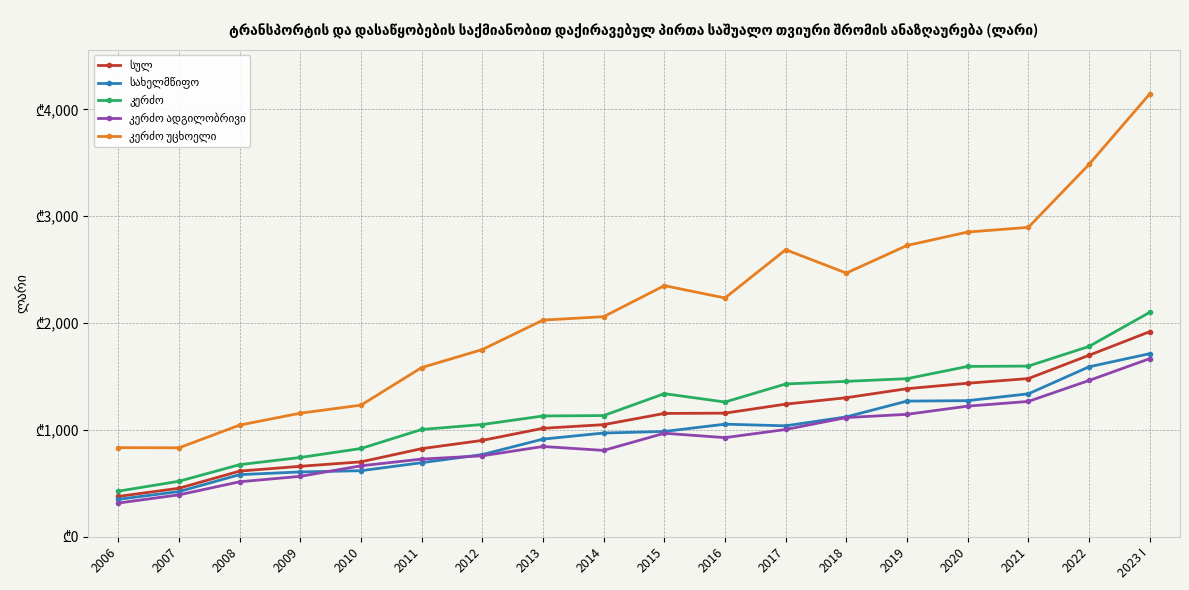

Reading left to right, transcribe all the data shown in this chart.

სულ: 2006=377.3	2007=453.9	2008=614.2	2009=659.0	2010=700.6	2011=824.1	2012=901.3	2013=1014.3	2014=1048.4	2015=1153.2	2016=1156.0	2017=1240.3	2018=1300.3	2019=1384.7	2020=1435.7	2021=1479.3	2022=1697.0	2023 I=1917.6
სახელმწიფო: 2006=350.3	2007=422.8	2008=581.2	2009=606.2	2010=617.8	2011=692.7	2012=768.7	2013=913.3	2014=970.0	2015=984.7	2016=1052.8	2017=1037.4	2018=1121.2	2019=1268.5	2020=1272.7	2021=1336.6	2022=1589.1	2023 I=1712.0
კერძო: 2006=426.6	2007=519.3	2008=674.4	2009=741.6	2010=825.5	2011=1003.2	2012=1049.7	2013=1129.5	2014=1133.5	2015=1338.1	2016=1259.9	2017=1428.7	2018=1453.2	2019=1478.4	2020=1592.9	2021=1595.9	2022=1779.7	2023 I=2098.2
კერძო ადგილობრივი: 2006=315.7	2007=392.2	2008=514.3	2009=565.2	2010=663.7	2011=726.4	2012=757.3	2013=844.2	2014=807.6	2015=967.9	2016=927.0	2017=1003.1	2018=1114.6	2019=1145.0	2020=1221.4	2021=1265.5	2022=1461.3	2023 I=1665.5
კერძო უცხოელი: 2006=833.2	2007=831.7	2008=1044.4	2009=1155.7	2010=1230.9	2011=1582.1	2012=1750.7	2013=2026.1	2014=2058.1	2015=2348.1	2016=2232.8	2017=2683.8	2018=2465.8	2019=2723.7	2020=2849.2	2021=2893.1	2022=3481.2	2023 I=4140.1